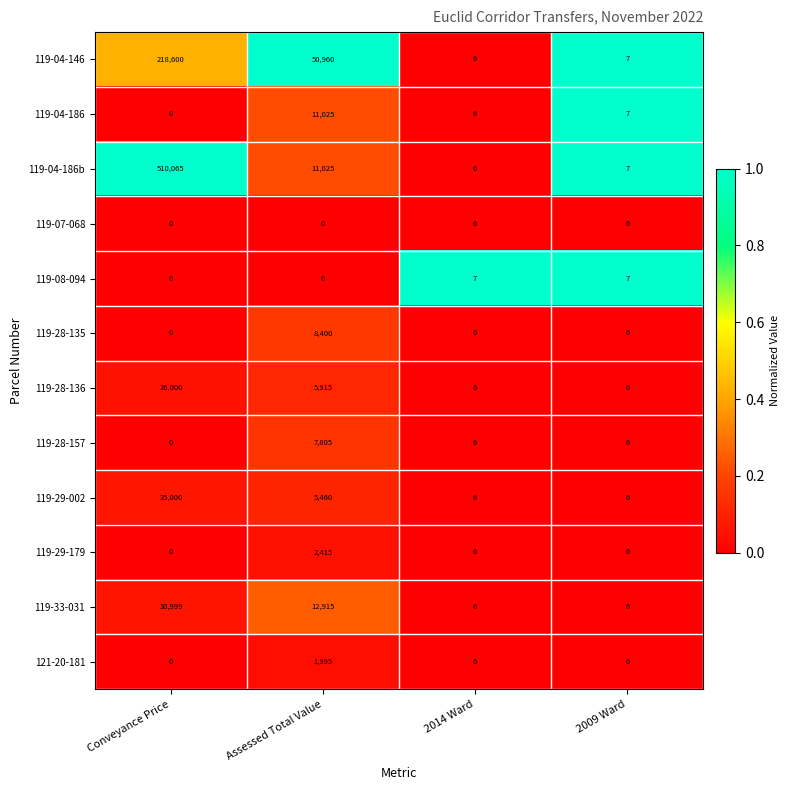

At which label does 119-04-146 first exceed 50960?

Conveyance Price